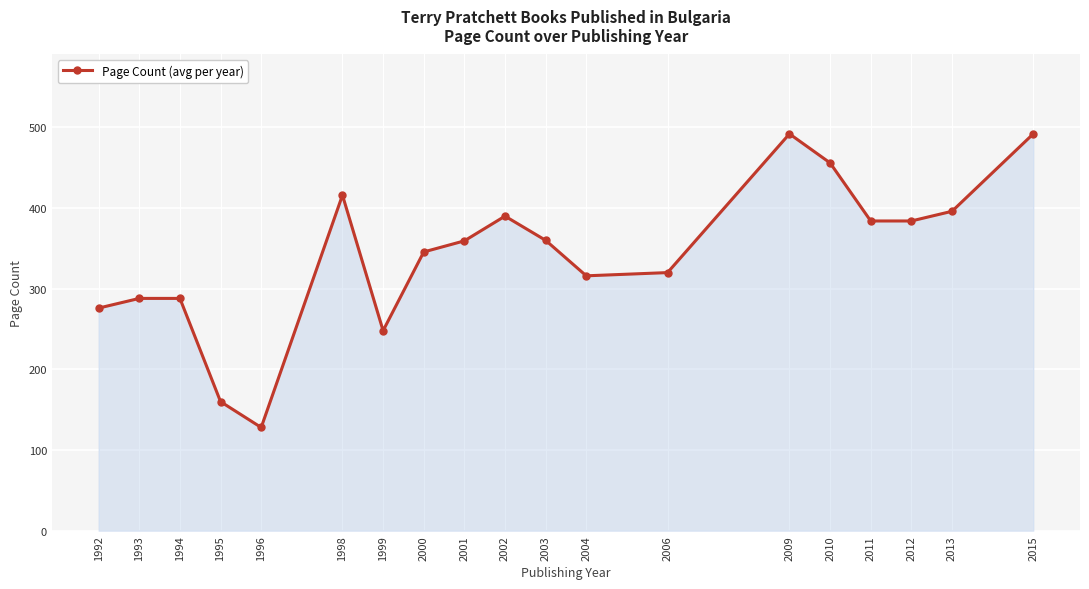

How many data points are less than 359?

9